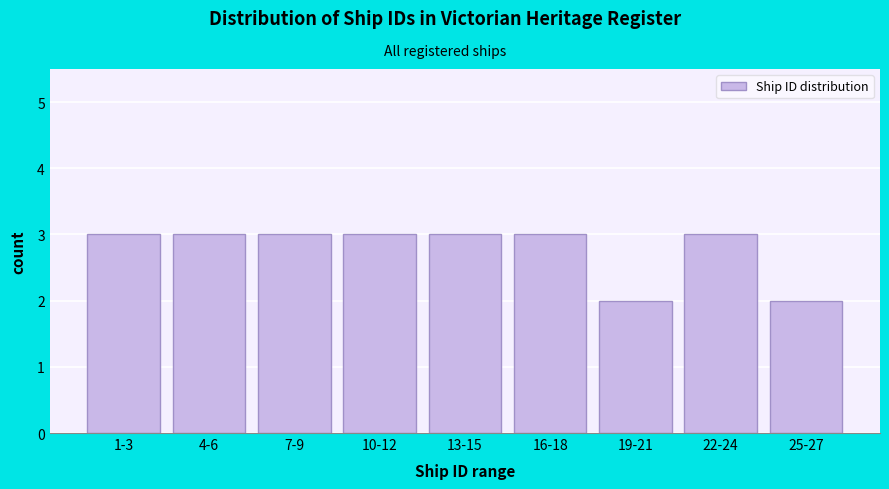

Reading right to left, transcribe all the data shown in this chart.

2	3	2	3	3	3	3	3	3